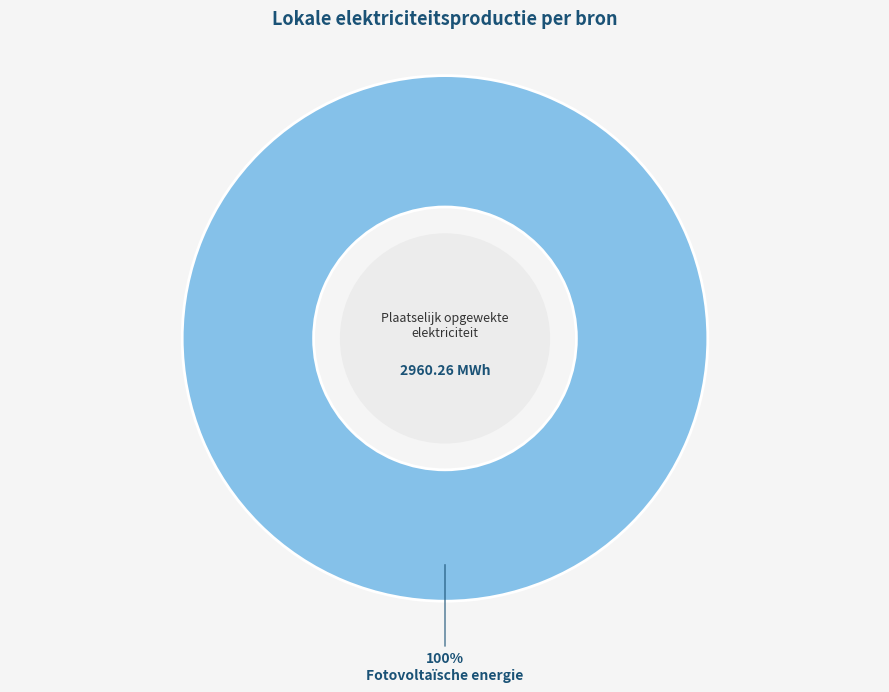

Rank the categories by value from lowest to highest.

Fotovoltaïsche energie